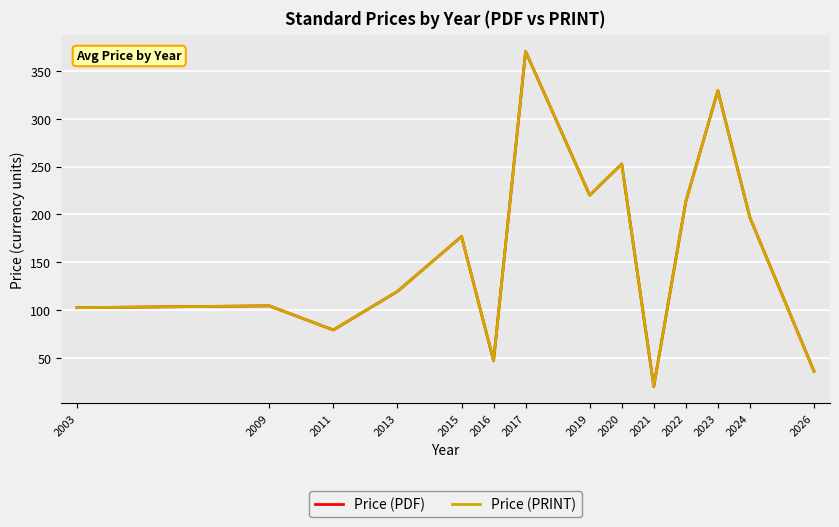

Does the chart have visible grid lines?

Yes